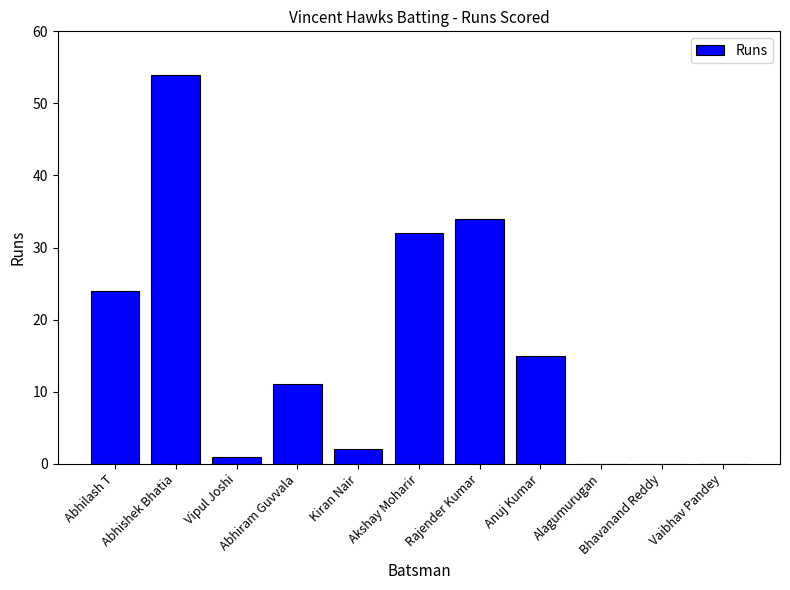

At which label does the data first exceed 11?

Abhilash T